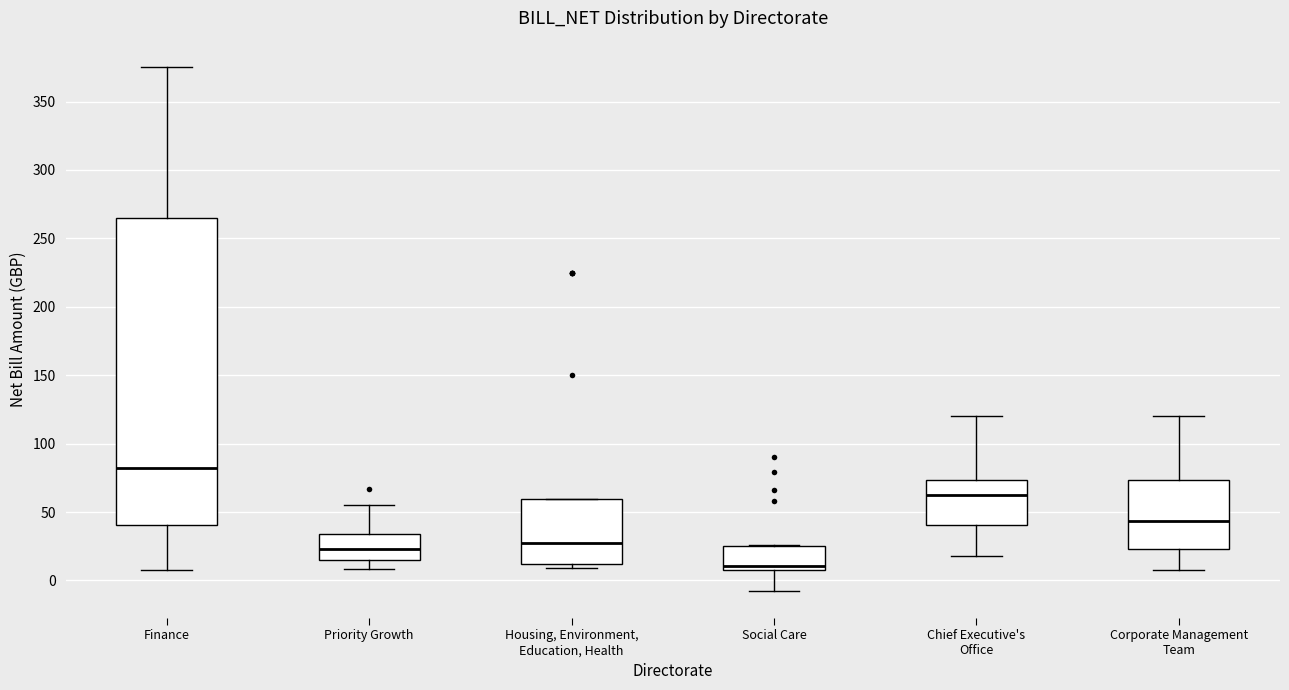

Which box's median line is the highest?

Finance